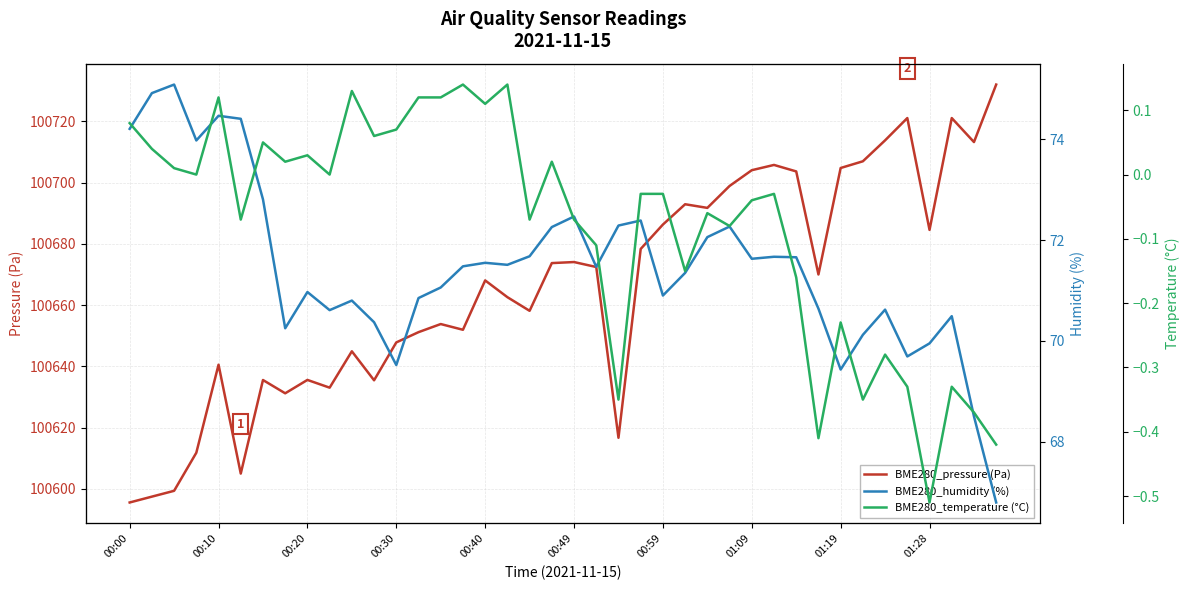

Which series has the largest range (max minus min)?

BME280_pressure (Pa)